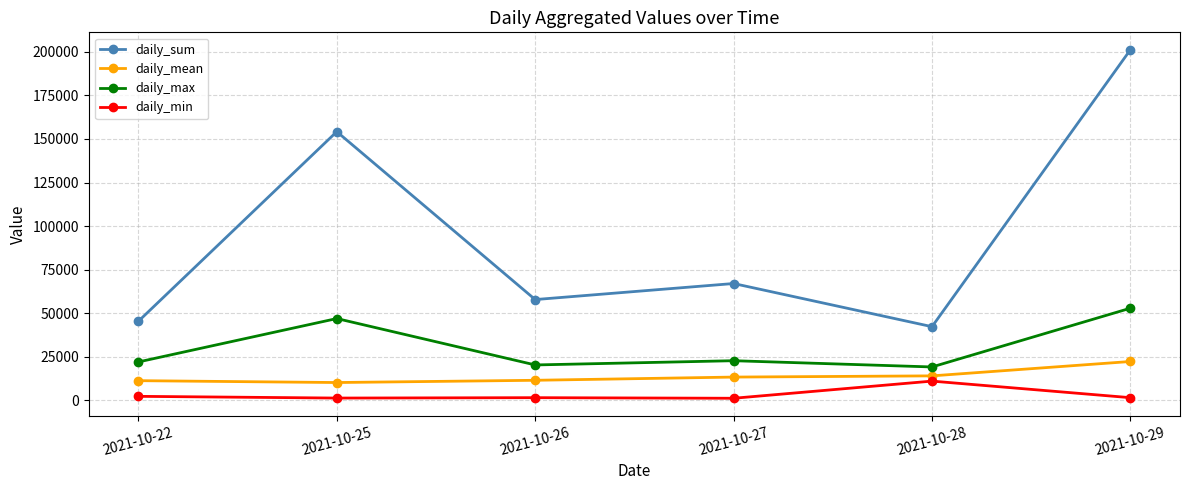

Which series has the largest range (max minus min)?

daily_sum